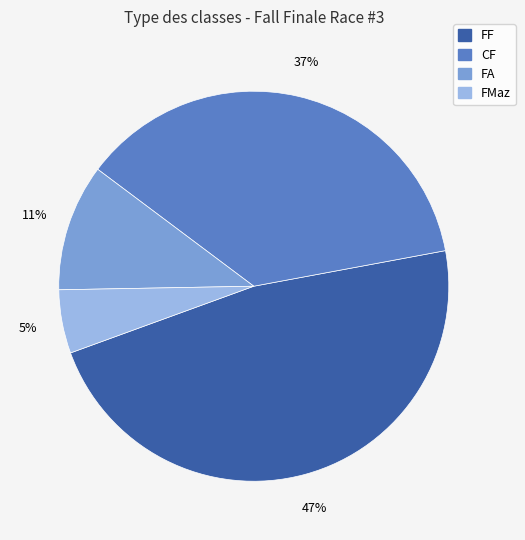

What is the largest slice in the pie chart?

FF